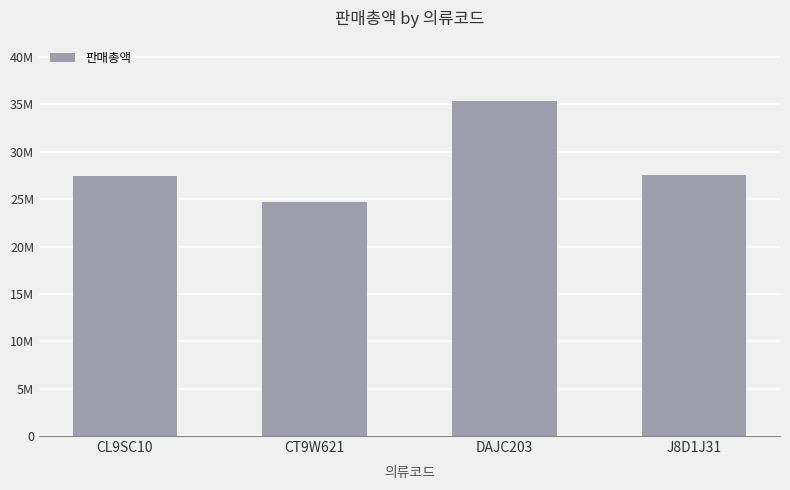

What is the smallest value displayed?

24675750